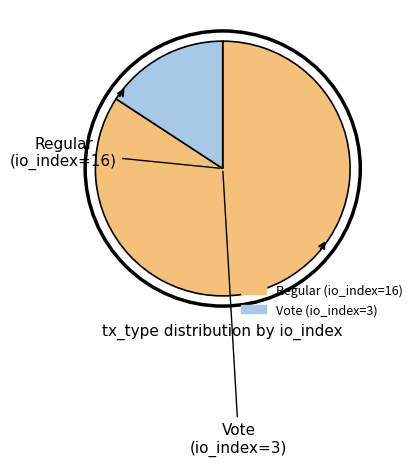

Approximately how many times larger is the value at Regular compared to Vote?

5.3